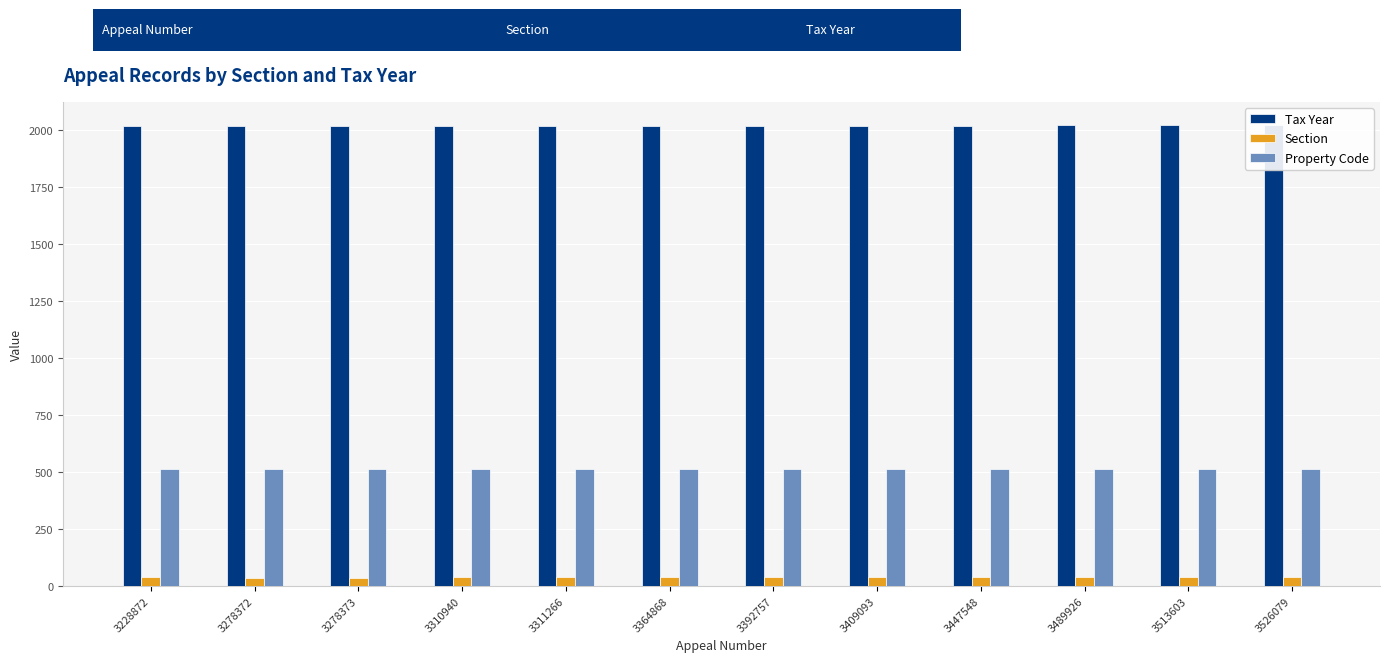

What is the difference between the second highest and minimum values in the Section series?

7